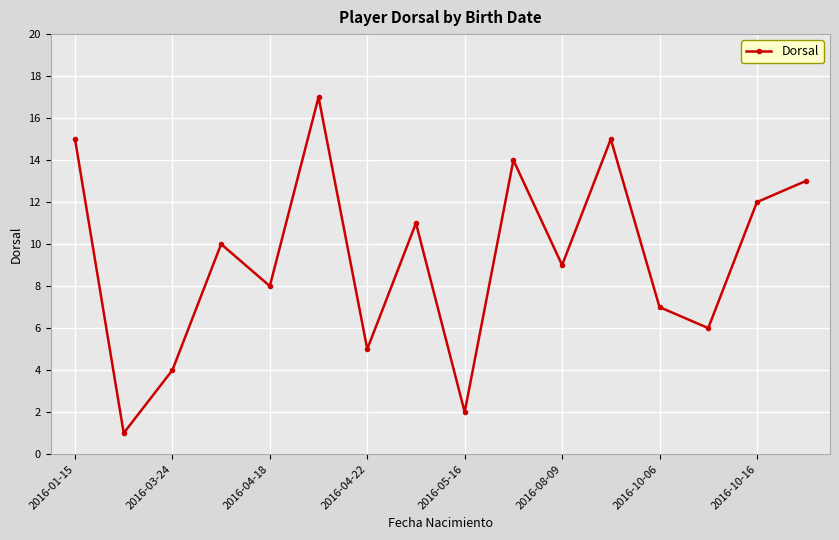

How many interior local valleys (lower than both neighbors) does the data have?

6